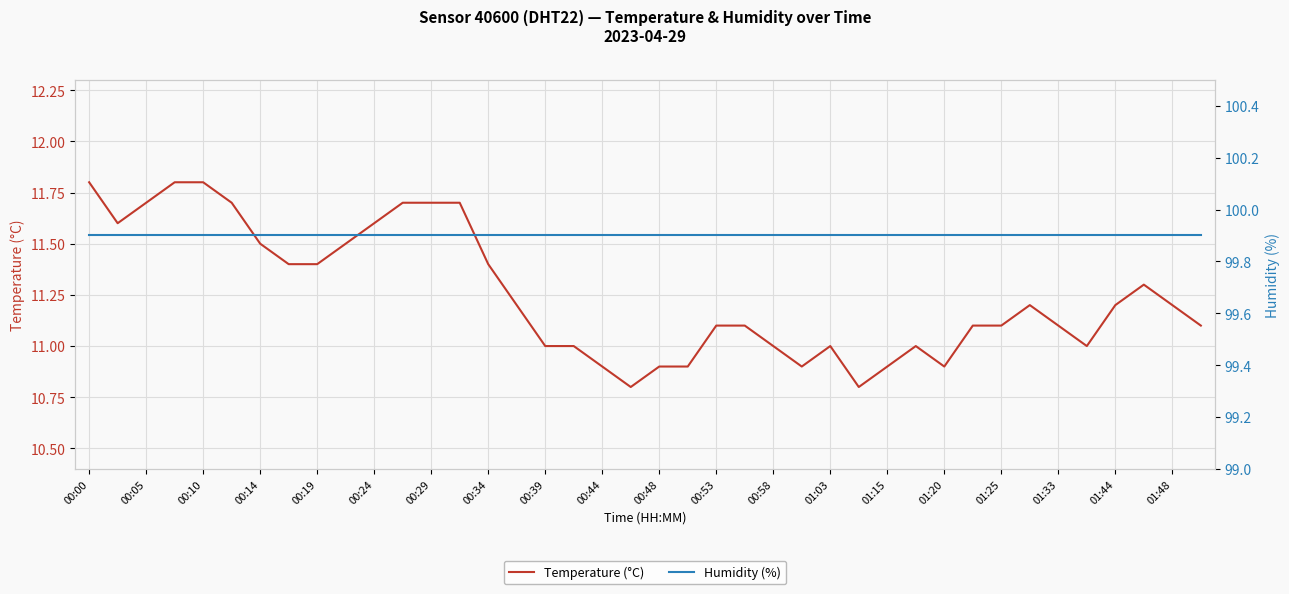

True or false: Temperature (°C) and Humidity (%) cross at least once.

False